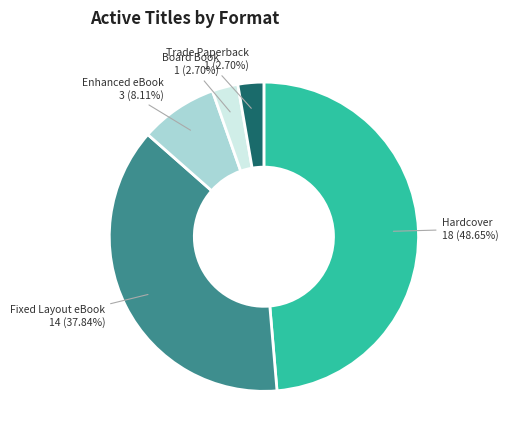

Which slice is the largest?

Hardcover